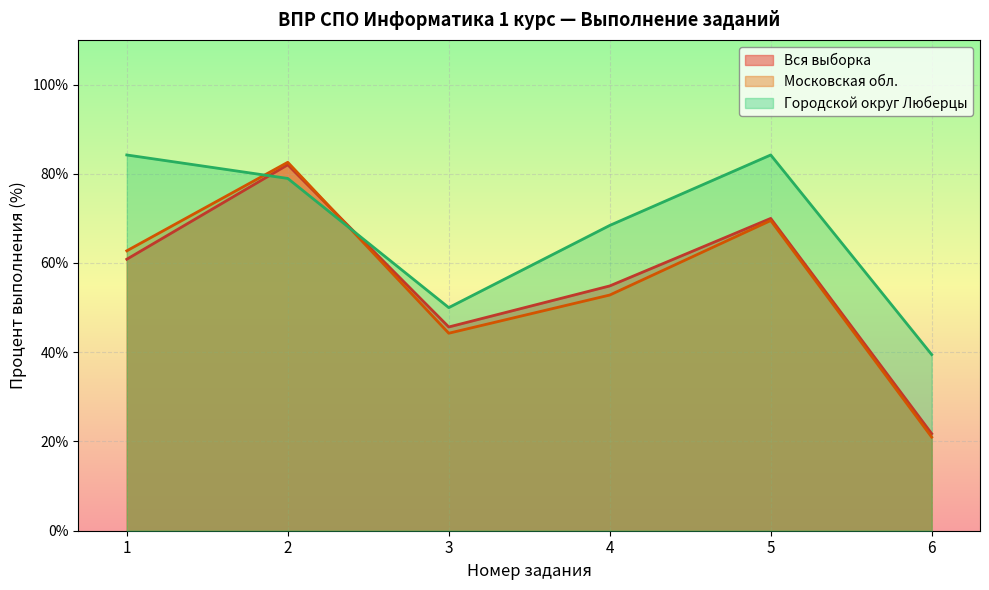

True or false: Московская обл. has a value of 6.0 at 6.

False